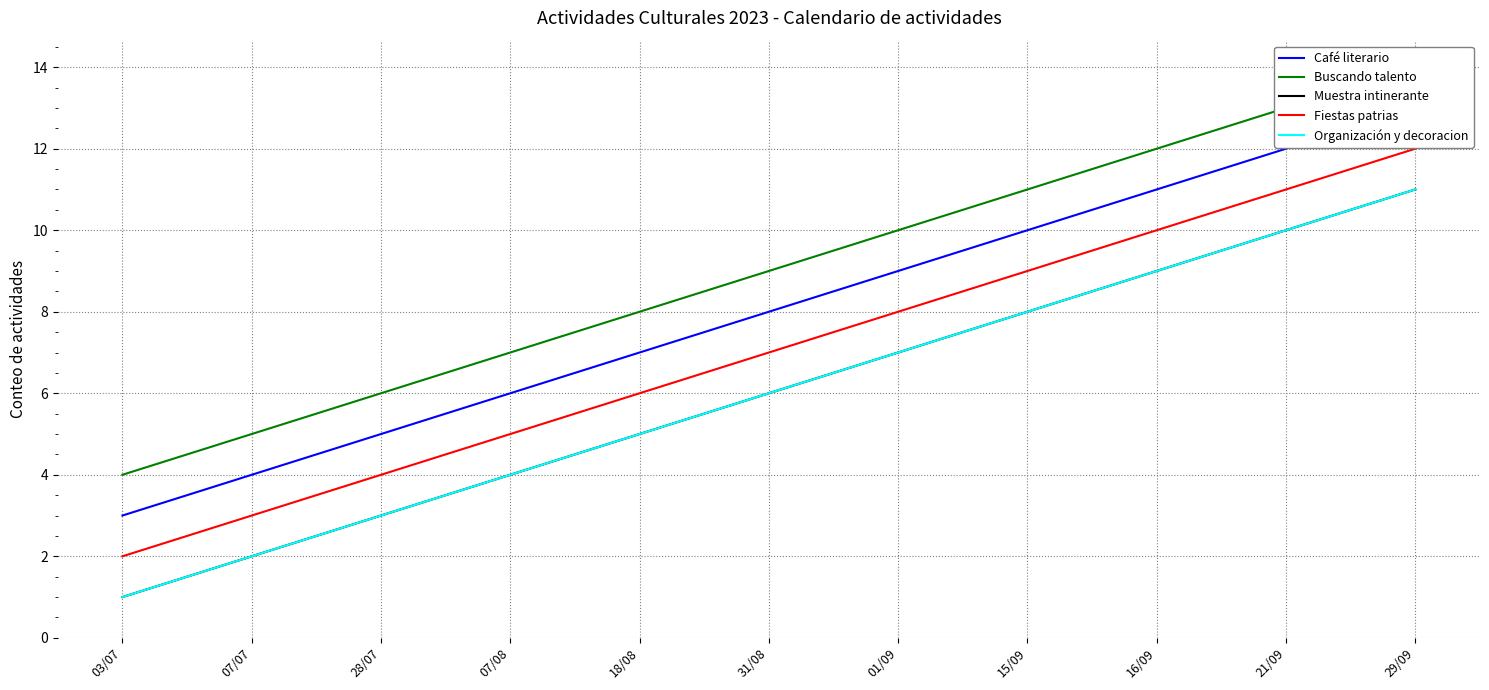

What is the sum of the Organización y decoracion values at 29/09 and 03/07?

12